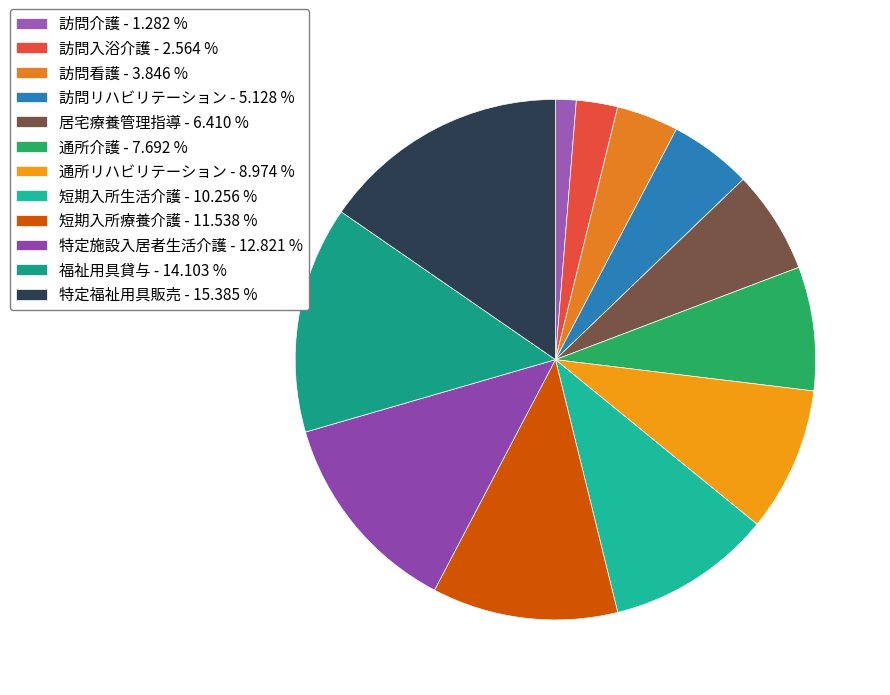

Which has a higher value, 短期入所療養介護 or 特定施設入居者生活介護?

特定施設入居者生活介護